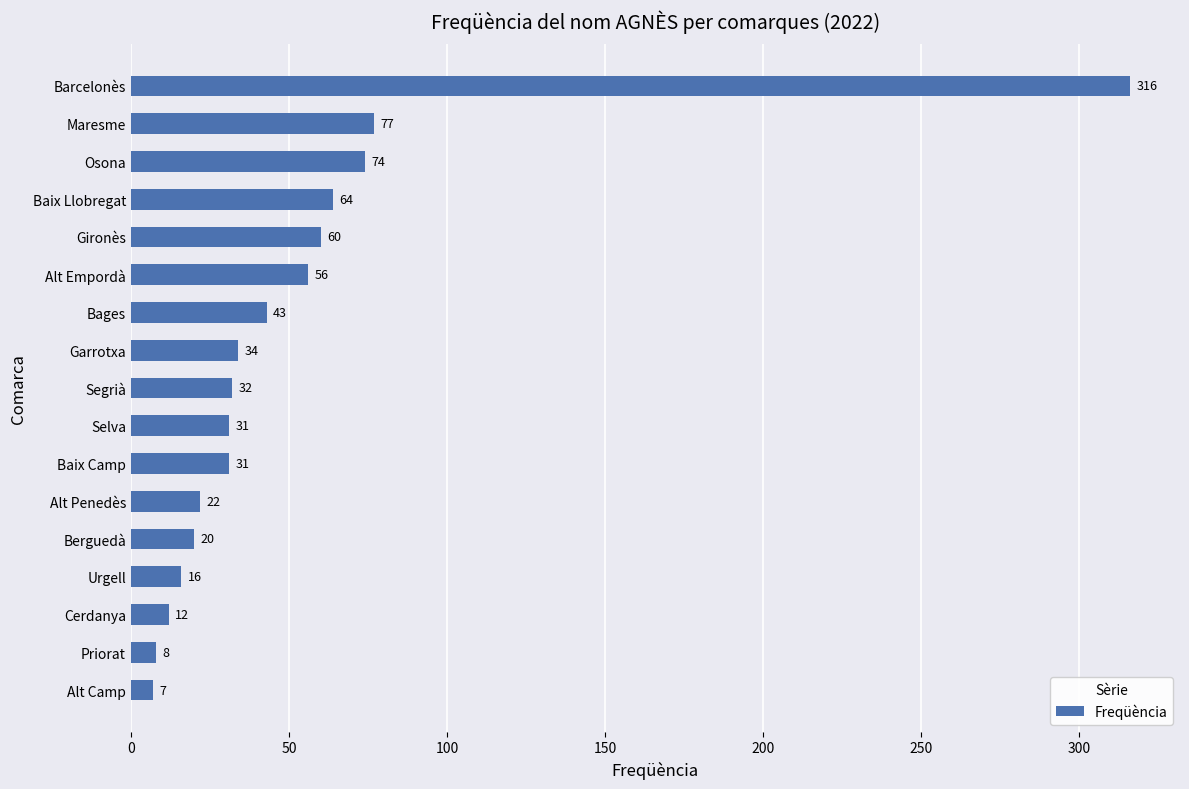

What is the difference between the maximum and minimum values?

309